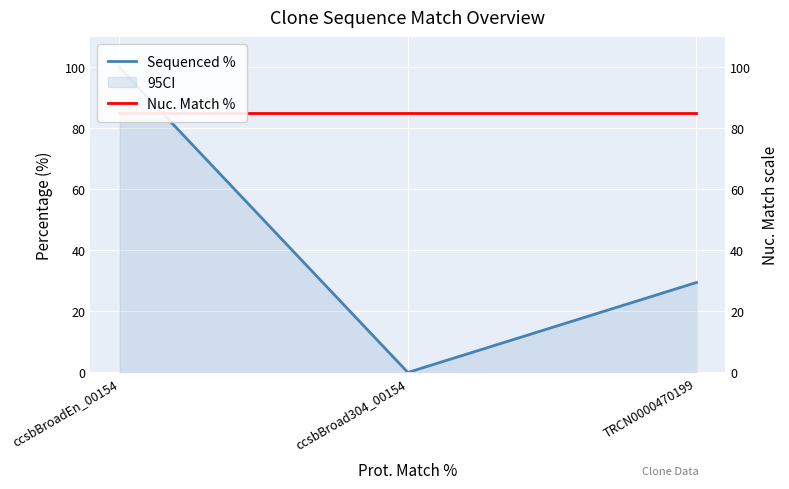

What is the lowest value of the Nuc. Match % series?

84.9